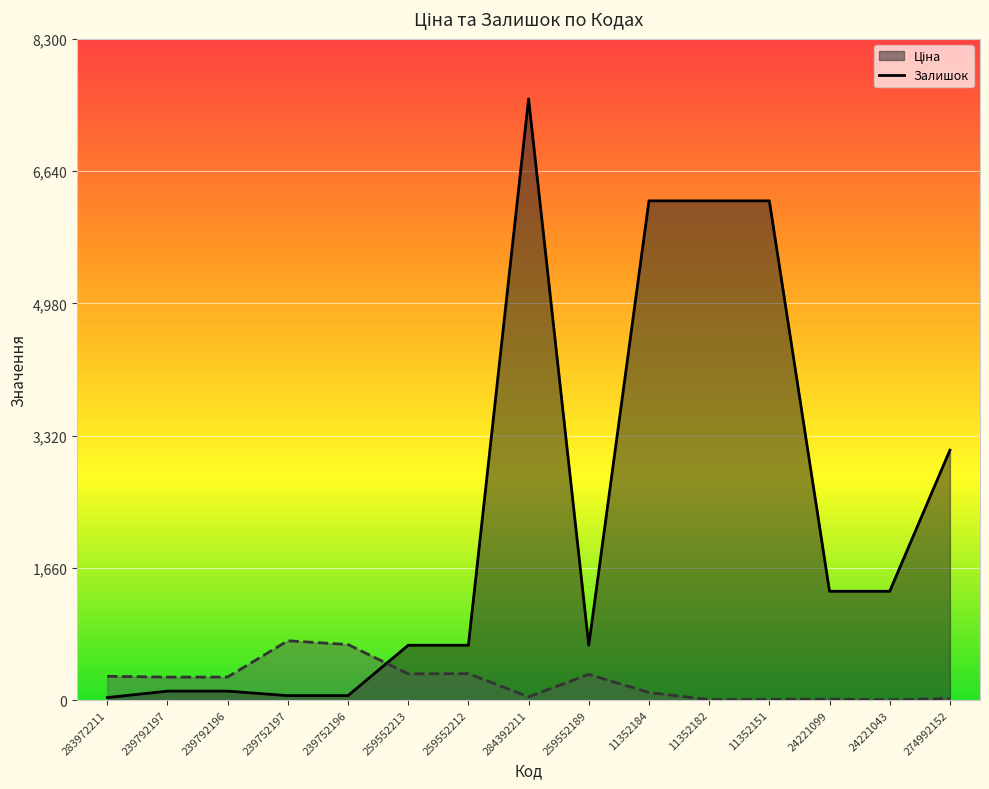

Rank the categories by Залишок value from highest to lowest.

239752197, 239752196, 259552212, 259552213, 259552189, 283972211, 239792196, 239792197, 11352184, 284392211, 274992152, 24221099, 11352151, 11352182, 24221043